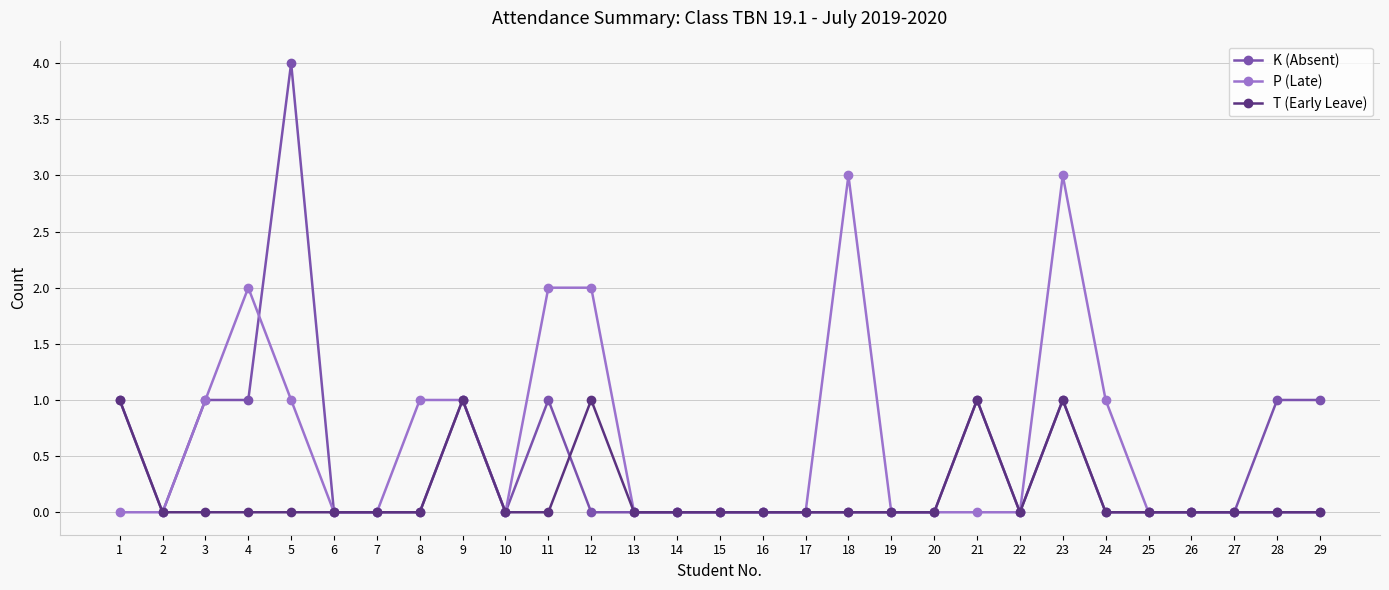

The value of T (Early Leave) at 11 is -1. True or false?

False